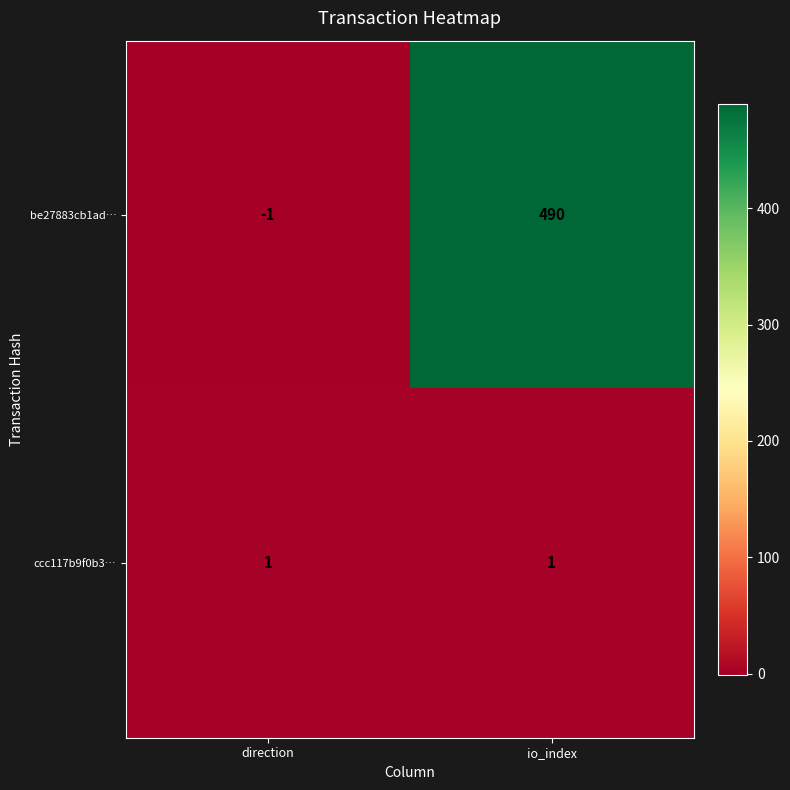

Reading right to left, extract all data points from this chart.

be27883cb1ad…: 490	-1
ccc117b9f0b3…: 1	1